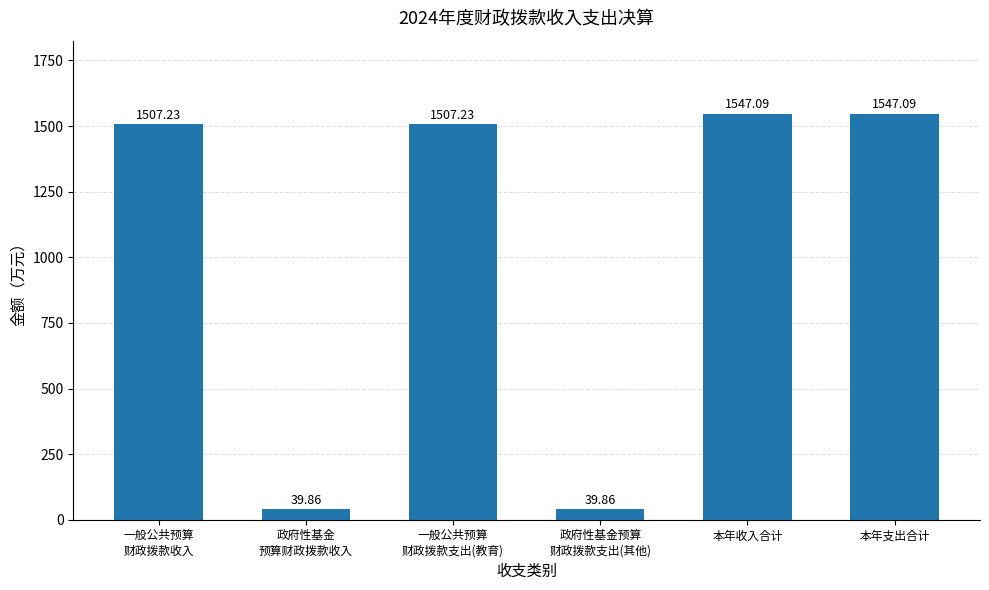

At which label does the data first exceed 1507?

一般公共预算
财政拨款收入